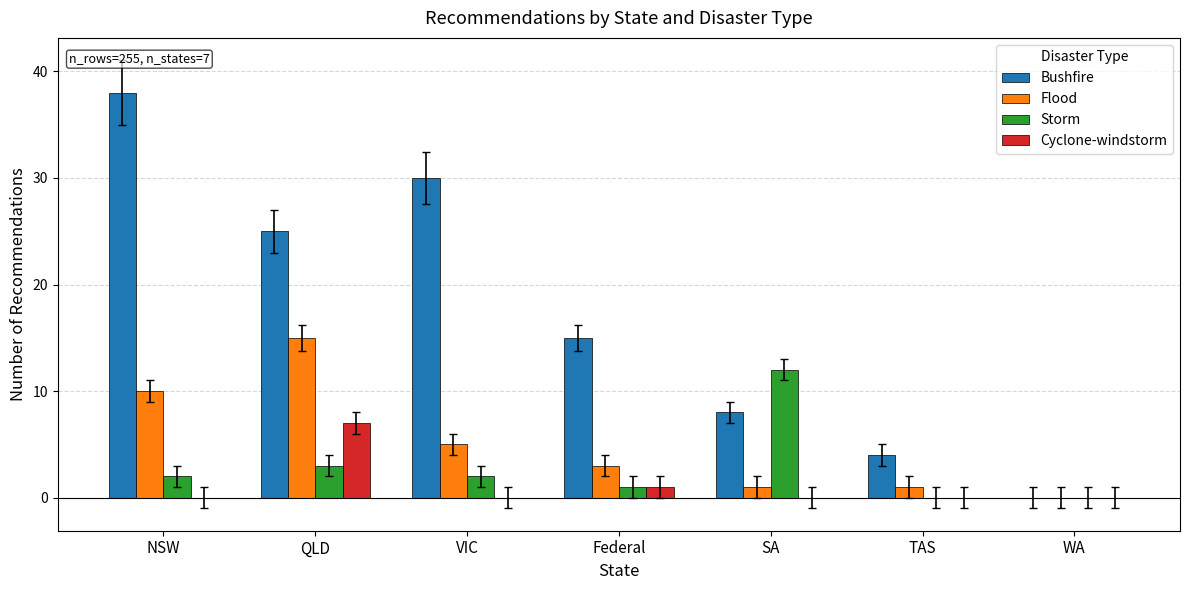

What is the difference between the Flood values at SA and VIC?

4